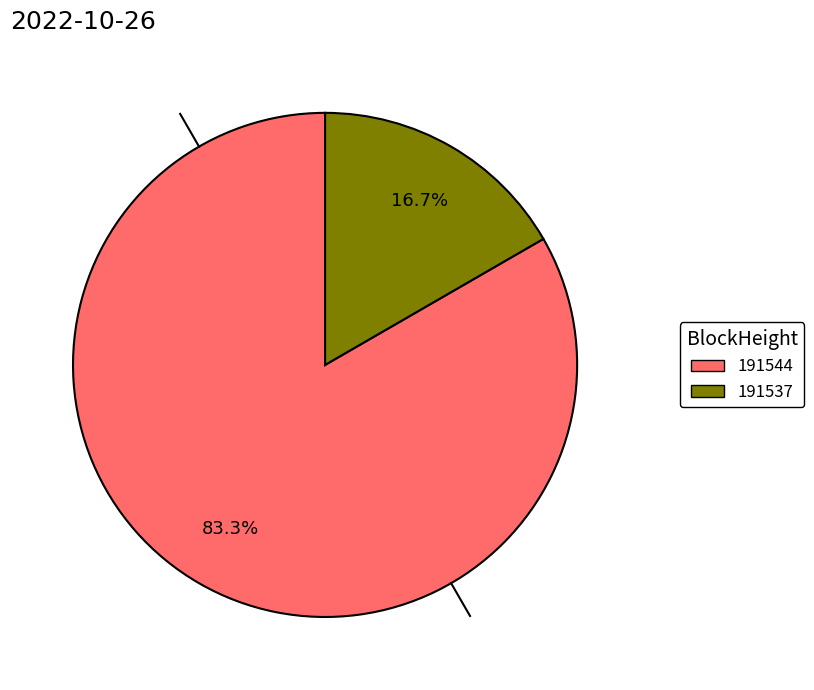

How many segments does this pie chart have?

2